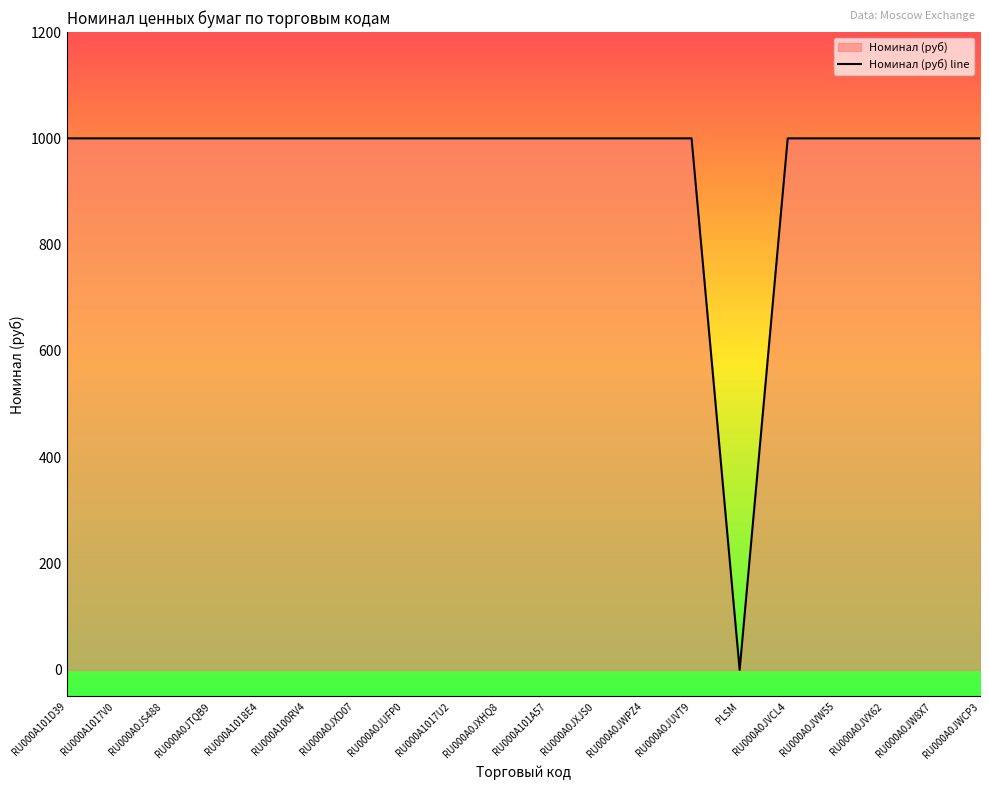

Approximately how many times larger is the value at RU000A1017U2 compared to RU000A0JXHQ8?

1.0